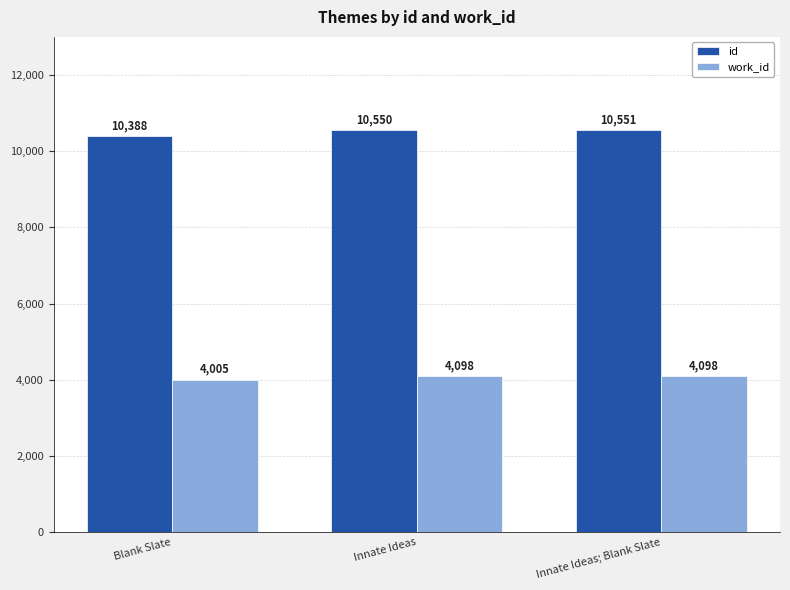

List the series in order of their overall mean, lowest first.

work_id, id